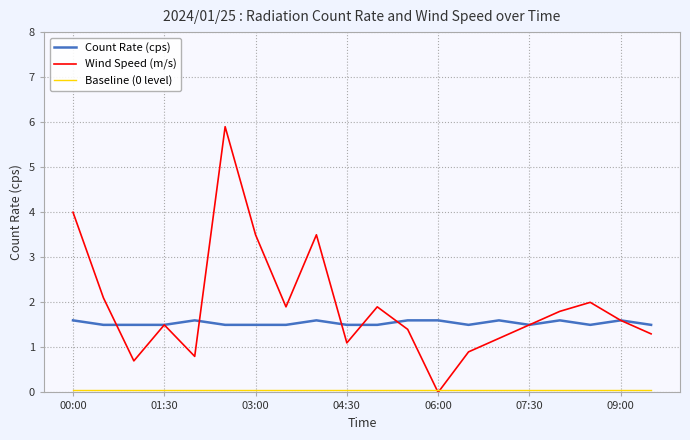

What is the maximum value shown in the chart?

5.9